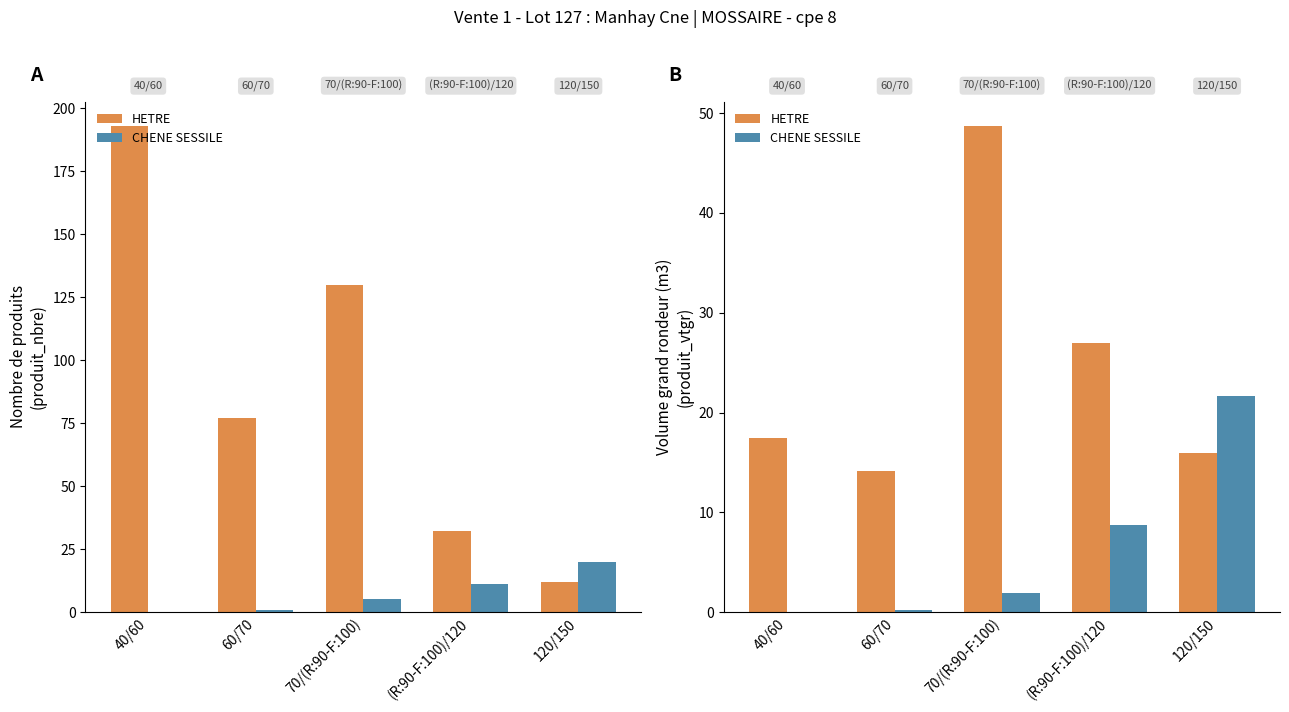

True or false: CHENE SESSILE has a value of 8.7 at (R:90-F:100)/120.

True